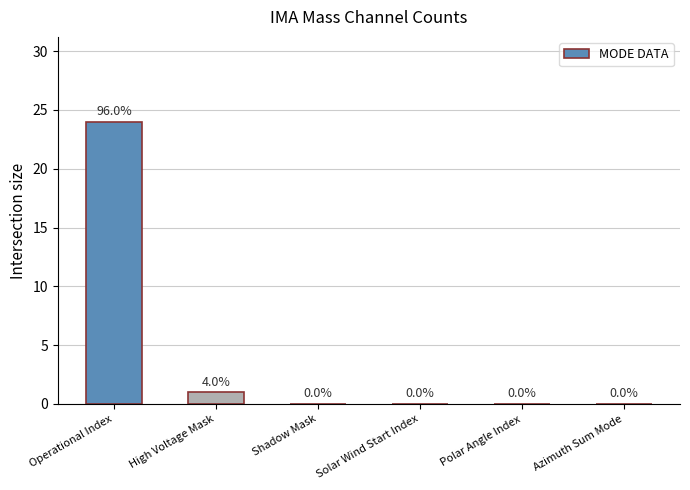

Which has a higher value, Operational Index or Solar Wind Start Index?

Operational Index